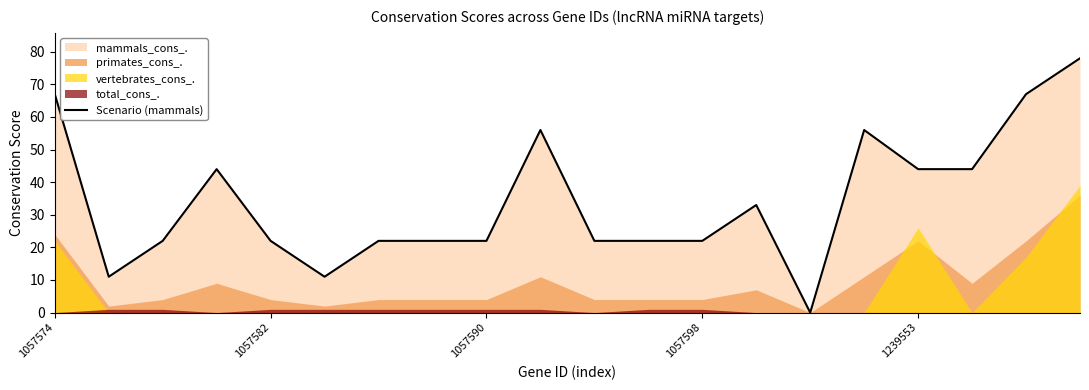

How many interior local valleys (lower than both neighbors) does the data have?

3